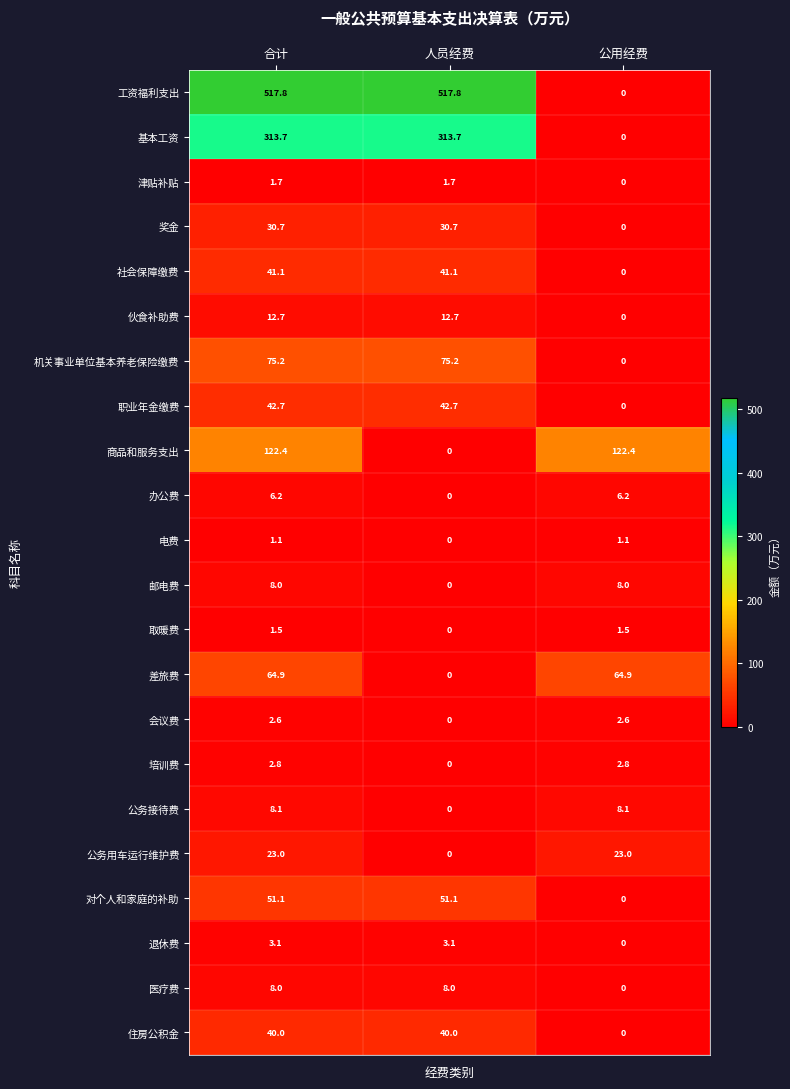

What is the difference between the highest and lowest values at 合计?

516.7